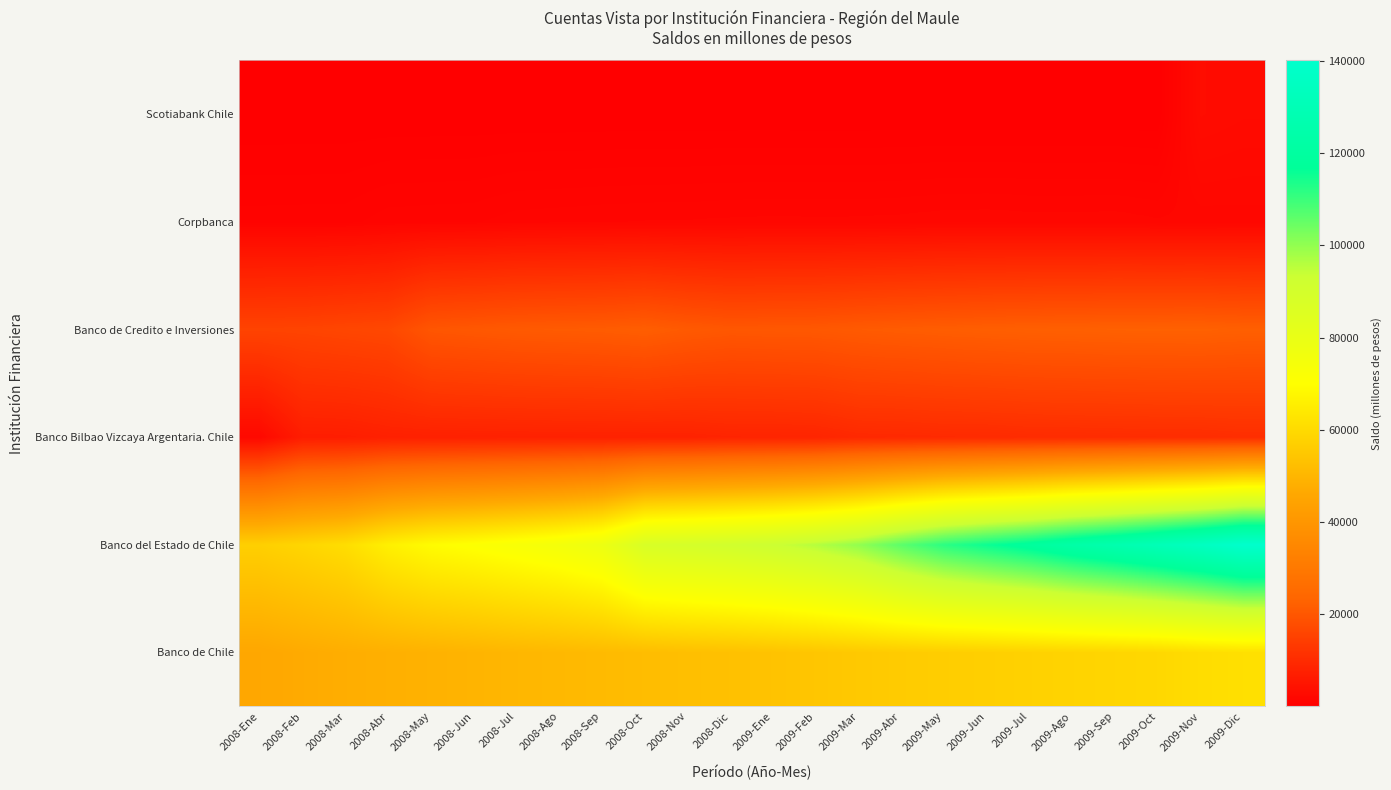

At which category does the chart reach its minimum across all series?

2008-Ene